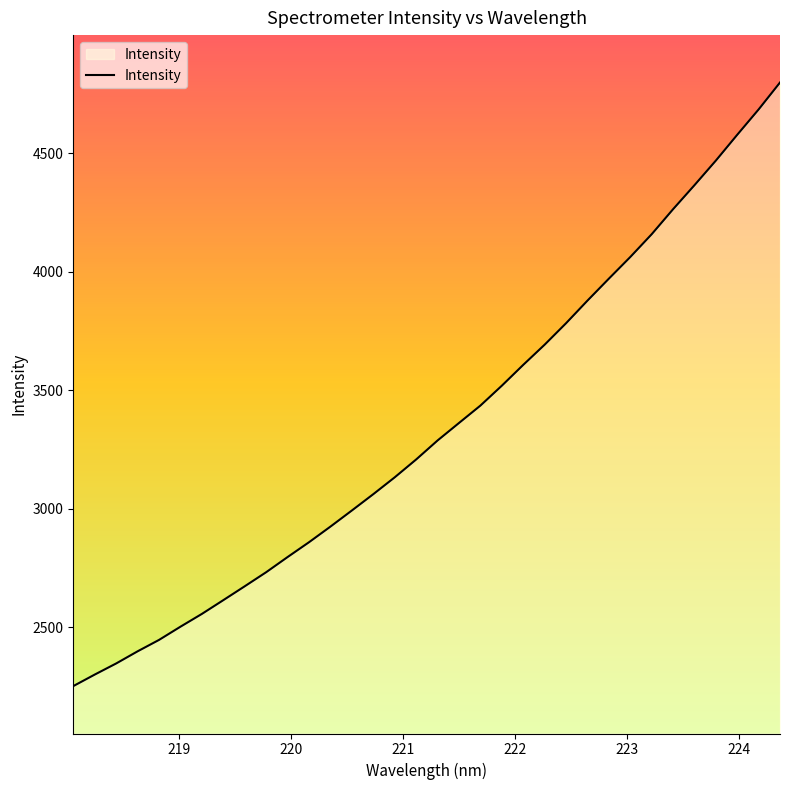

What is the minimum value shown in the chart?

2252.3